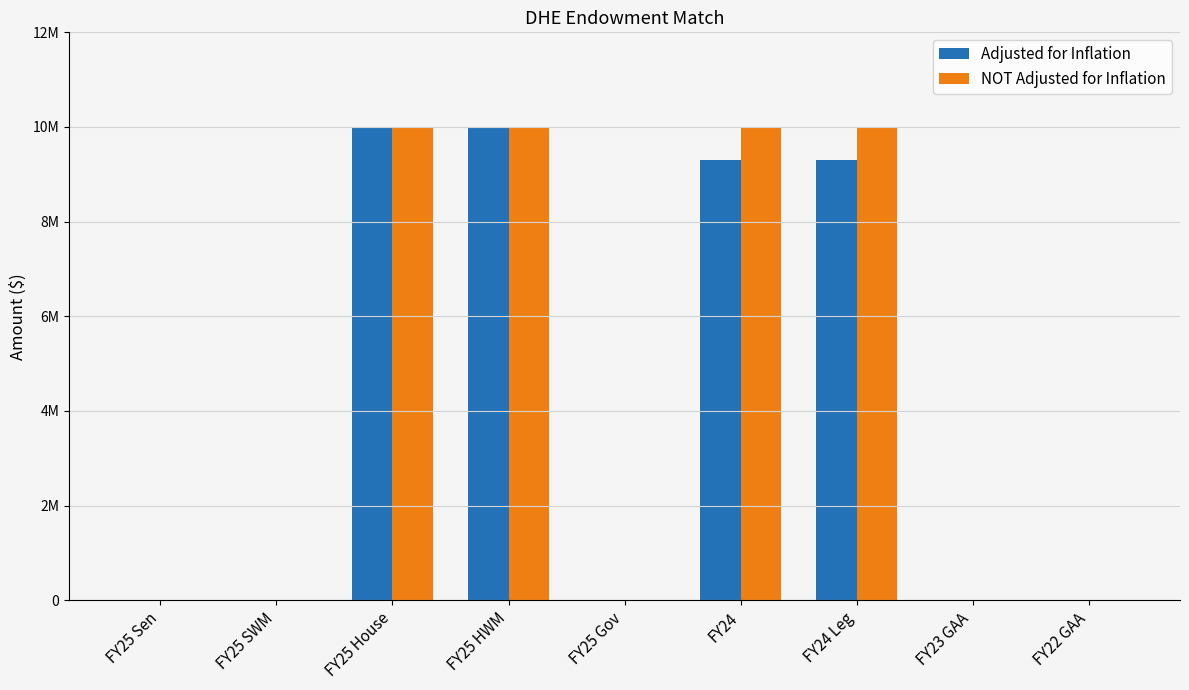

Does the chart contain stacked bars?

No